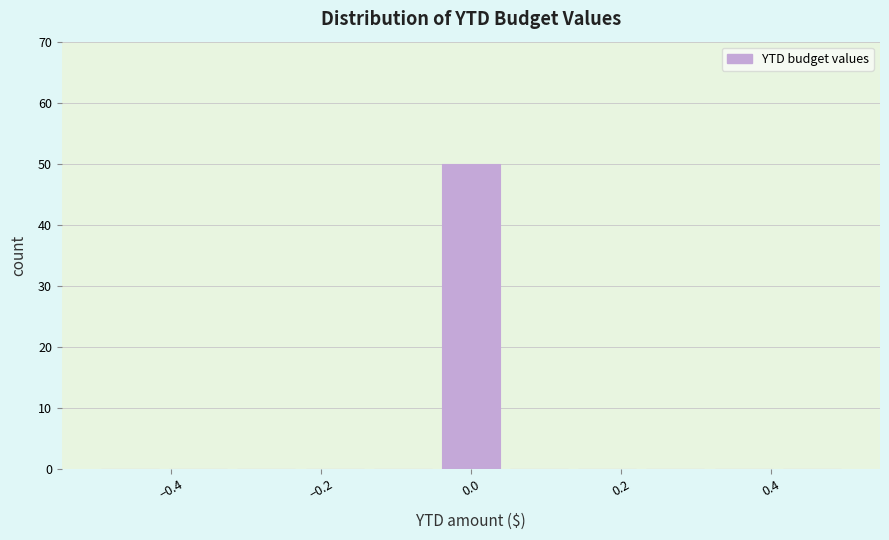

Reading left to right, list every bar in this chart as the range it spans on the x-axis followed by its height. Neither the bar edges nor the heights are printed on the chart, so give them approximately, as read against the axes.

-0.50 to -0.40: 0
-0.40 to -0.32: 0
-0.32 to -0.22: 0
-0.22 to -0.14: 0
-0.14 to -0.04: 0
-0.04 to 0.04: 50
0.04 to 0.14: 0
0.14 to 0.22: 0
0.22 to 0.32: 0
0.32 to 0.40: 0
0.40 to 0.50: 0